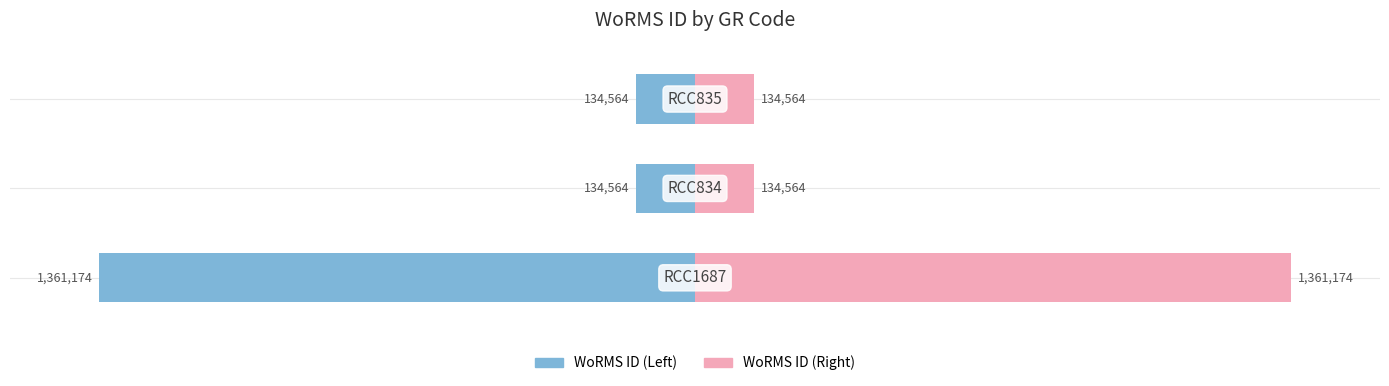

Which series has the widest spread of values?

WoRMS ID (Left)